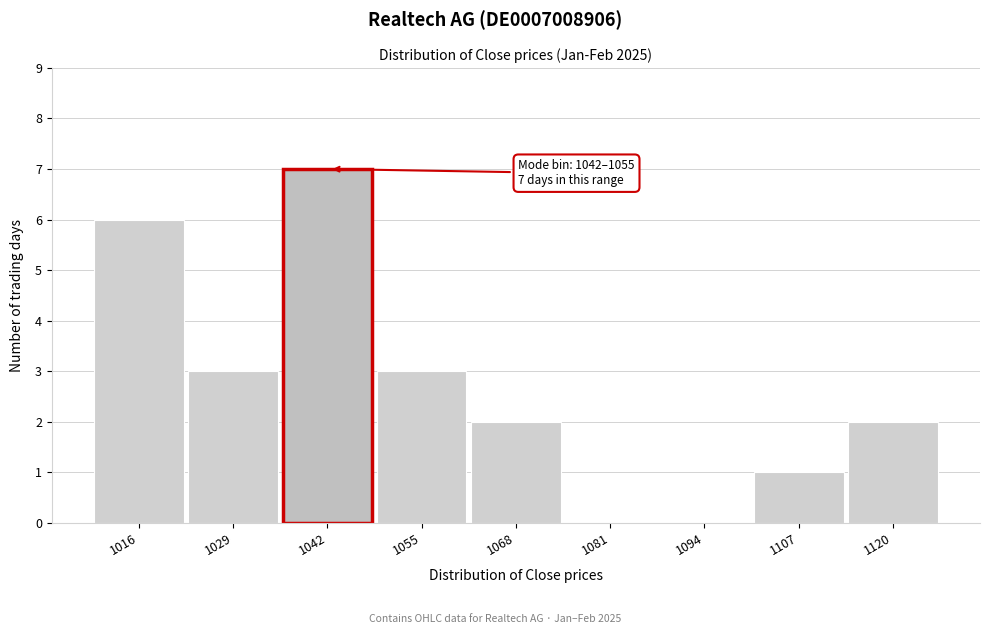

Reading right to left, list all the values displayed in this chart.

1120=2	1107=1	1094=0	1081=0	1068=2	1055=3	1042=7	1029=3	1016=6